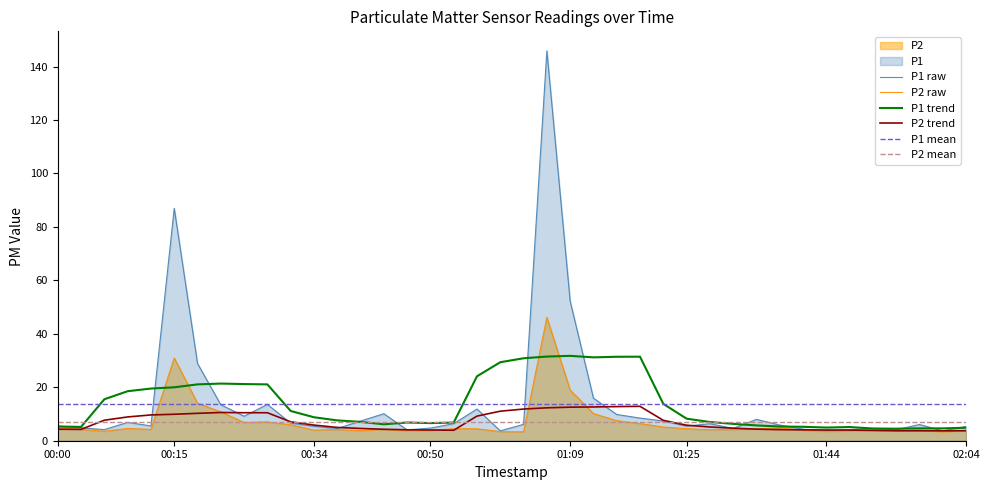

What position from the right is 01:32?

11